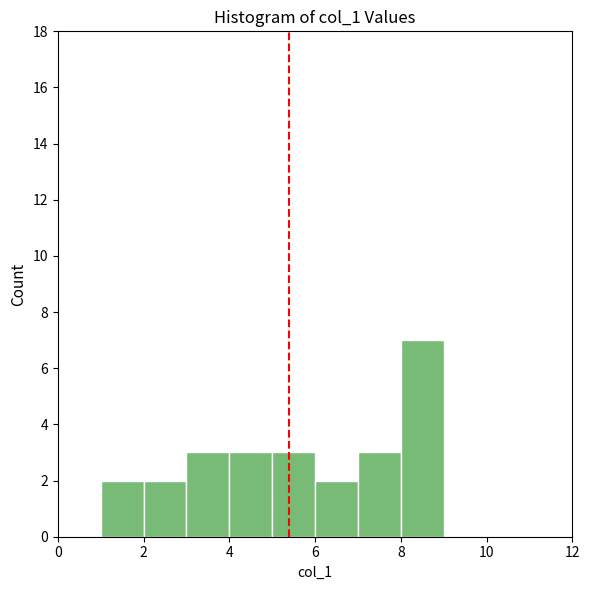

Which range on the x-axis has the tallest bar?

8 to 9